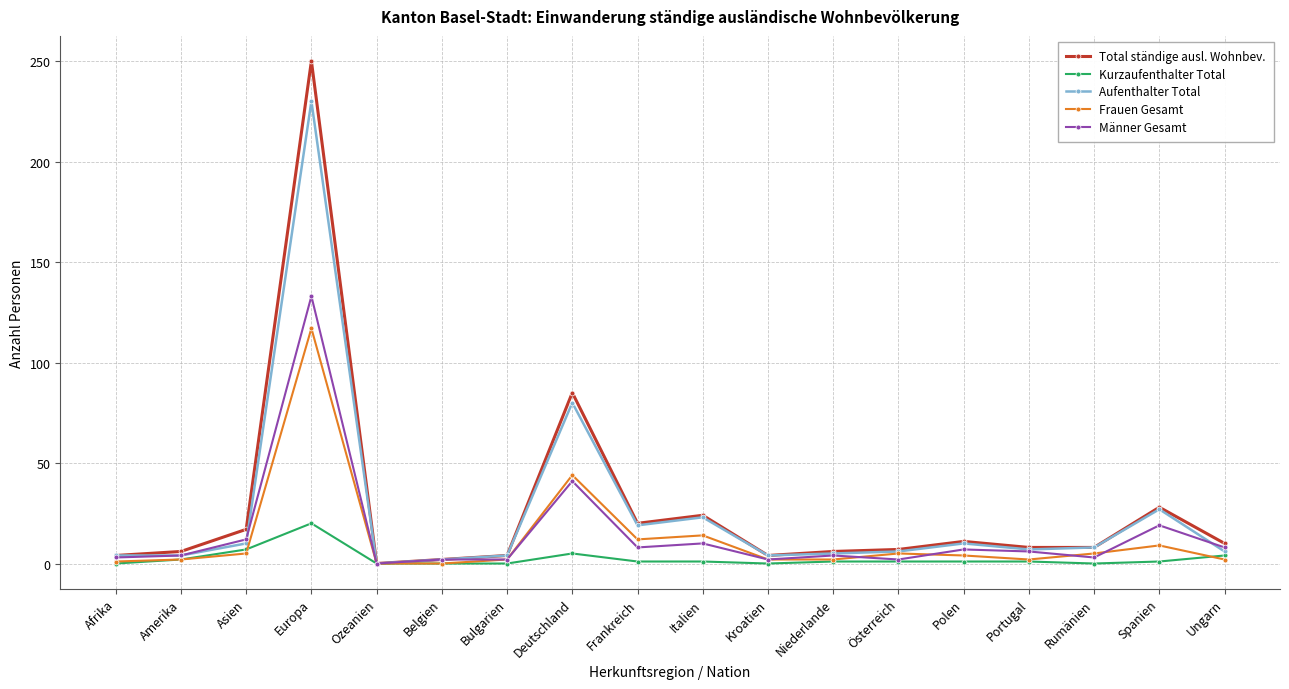

The Kurzaufenthalter Total series shows 32 at Europa. True or false?

False